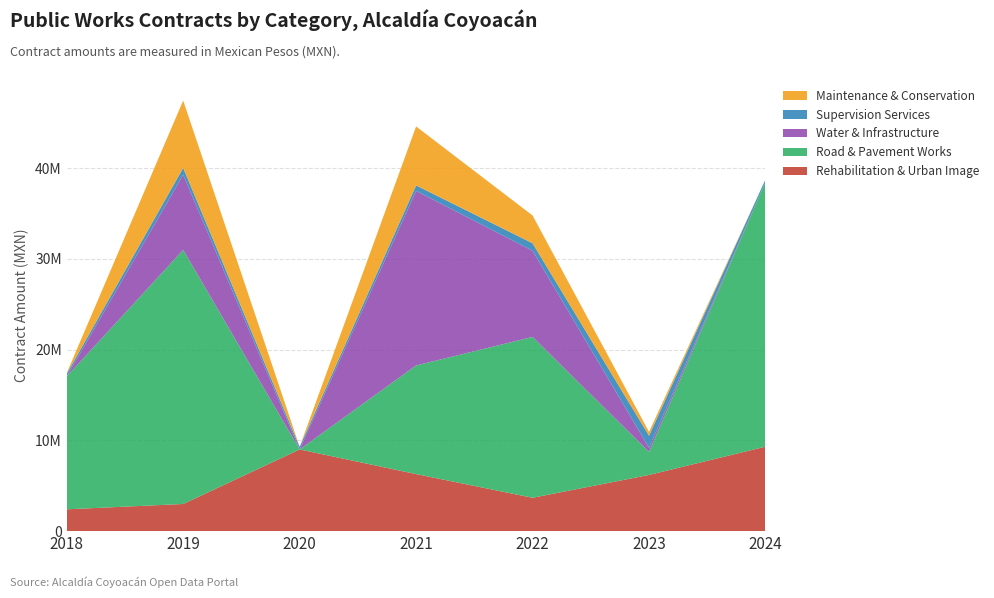

Reading left to right, what are all the values shown in this chart?

Rehabilitation & Urban Image: 2018=2403958.7	2019=2991060.5	2020=8998780.0	2021=6285800.1	2022=3676047.8	2023=6190652.0	2024=9305952.9
Road & Pavement Works: 2018=14645977.1	2019=27993296.4	2020=0.0	2021=11968760.2	2022=17720087.4	2023=2549115.9	2024=29160760.4
Water & Infrastructure: 2018=0.0	2019=8276321.0	2020=0.0	2021=19229287.6	2022=9495904.8	2023=445575.0	2024=0.0
Supervision Services: 2018=291262.1	2019=755025.0	2020=291120.0	2021=607000.0	2022=824914.3	2023=1329342.9	2024=274000.0
Maintenance & Conservation: 2018=81553.4	2019=7424481.0	2020=0.0	2021=6495558.8	2022=3059027.1	2023=424003.6	2024=0.0